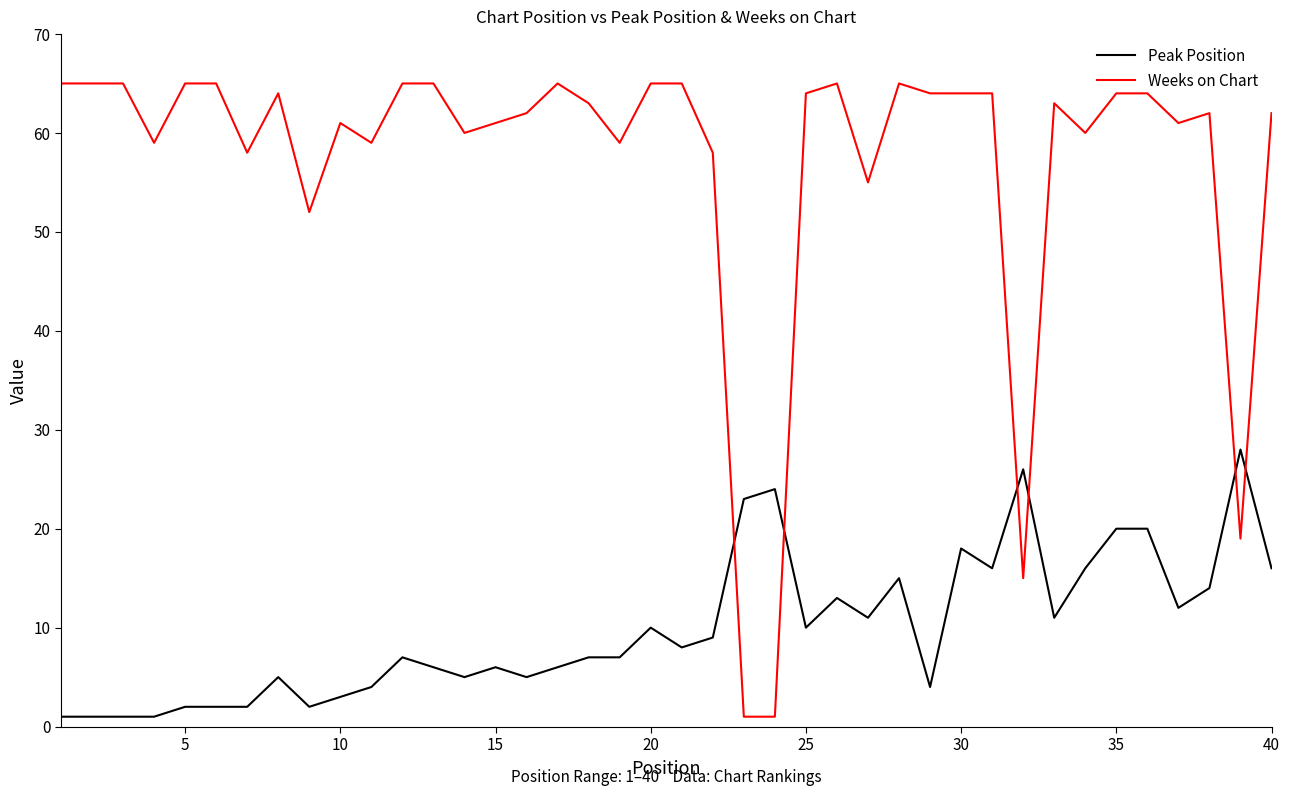

What is the maximum value shown in the chart?

65